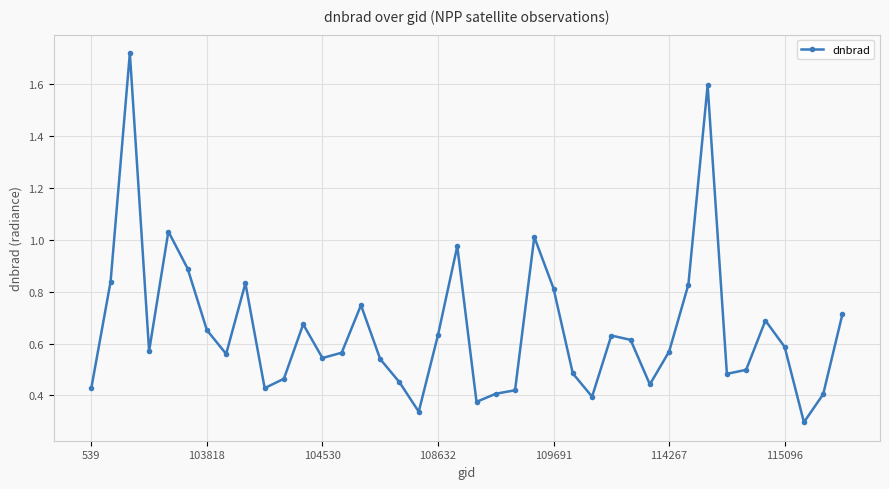

What is the value of the 6th point from the left?

0.9